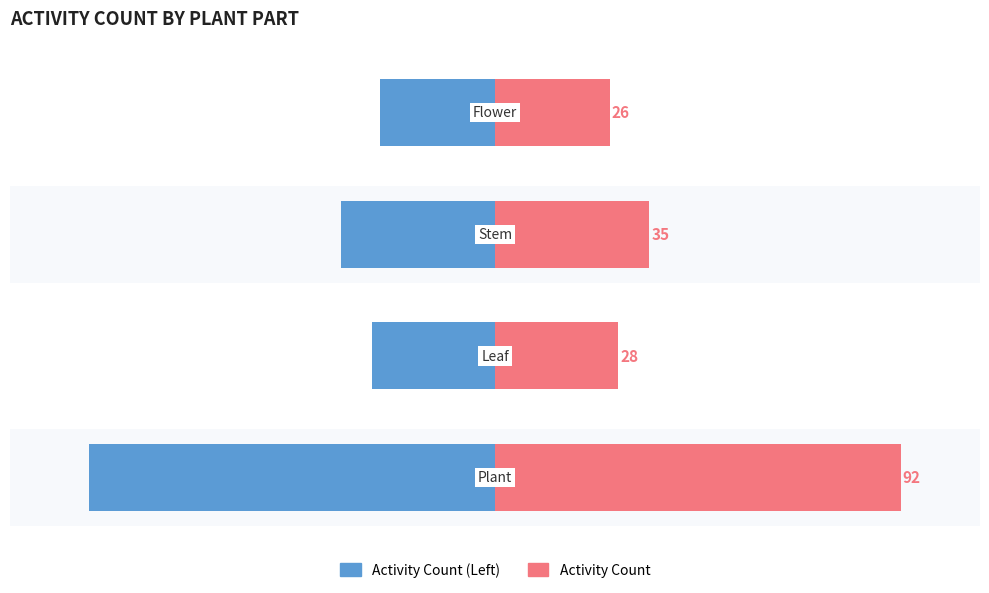

True or false: Activity Count (Left) has a value of -35 at 2.

True